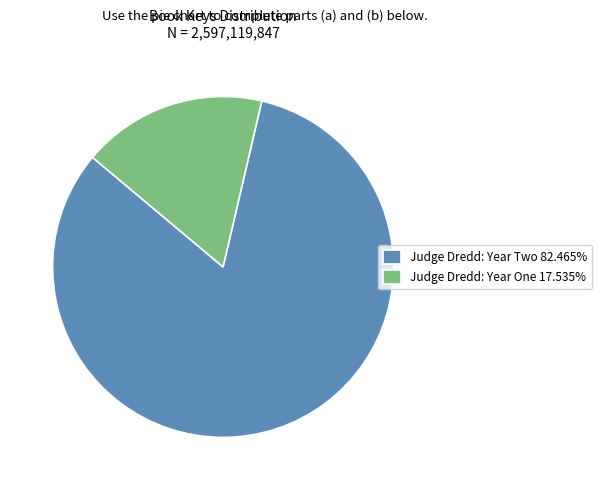

True or false: Judge Dredd: Year Two accounts for 82% of the total.

True